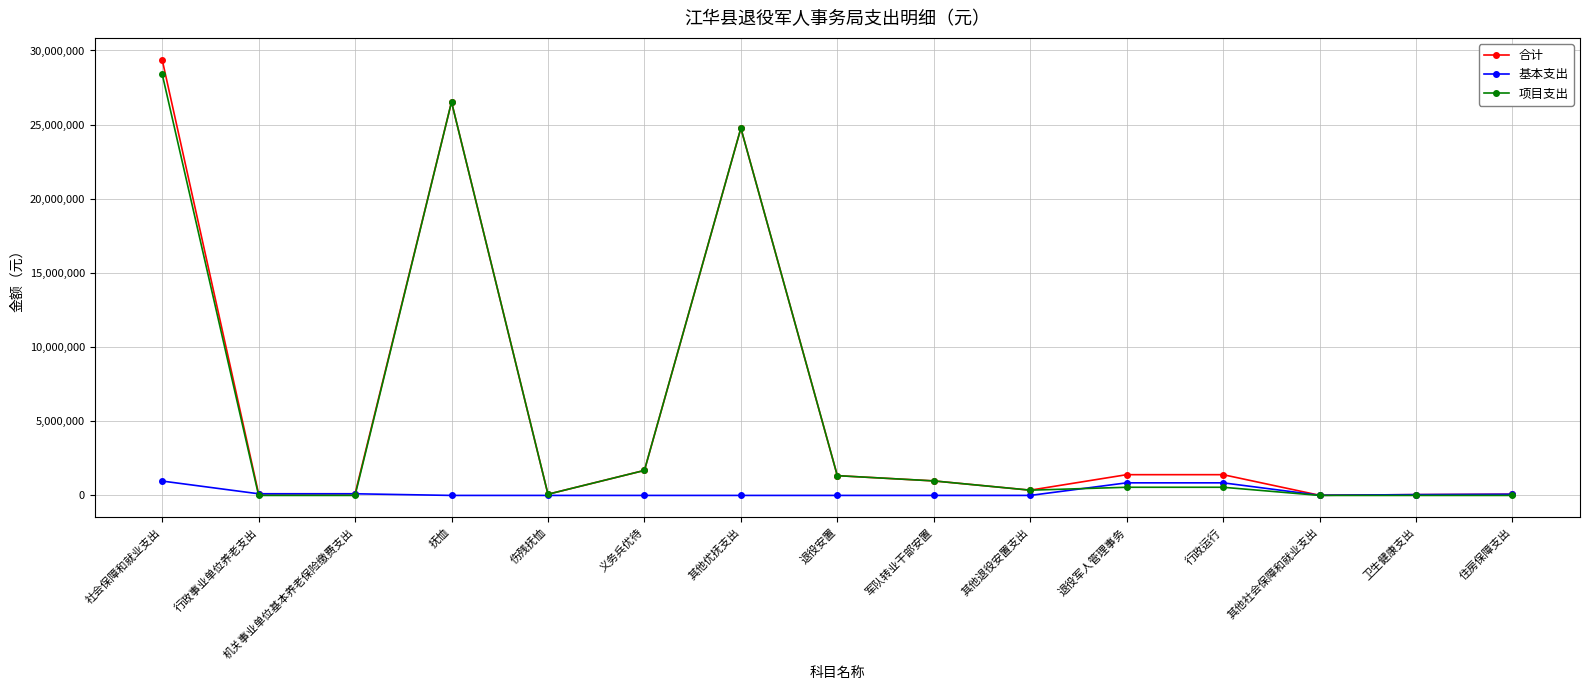

At which label does 合计 first exceed 978750?

社会保障和就业支出